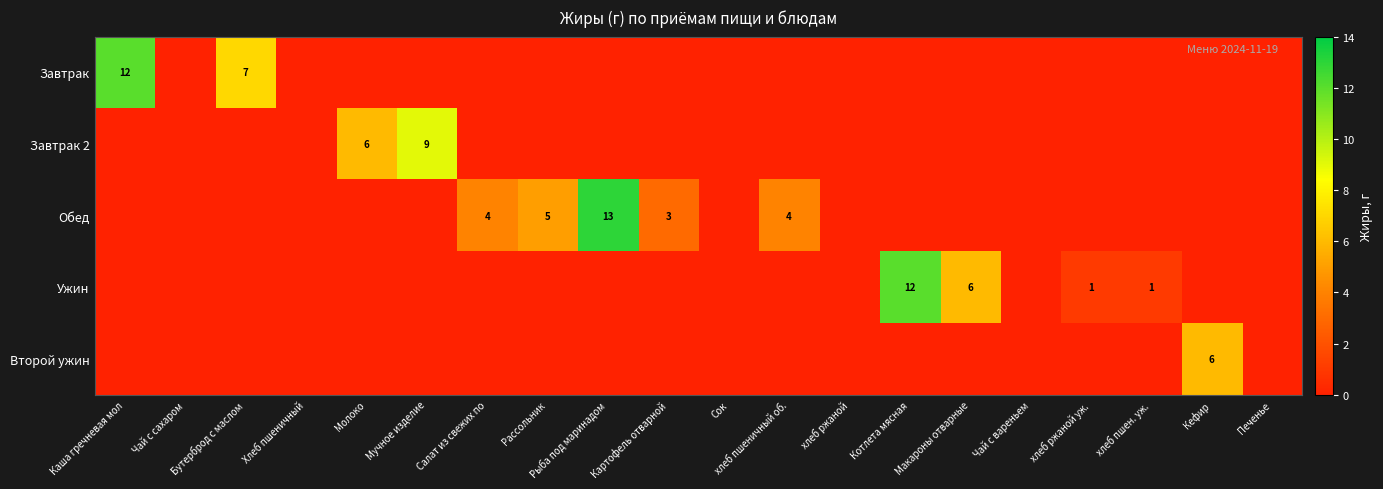

What is the maximum value shown in the chart?

13